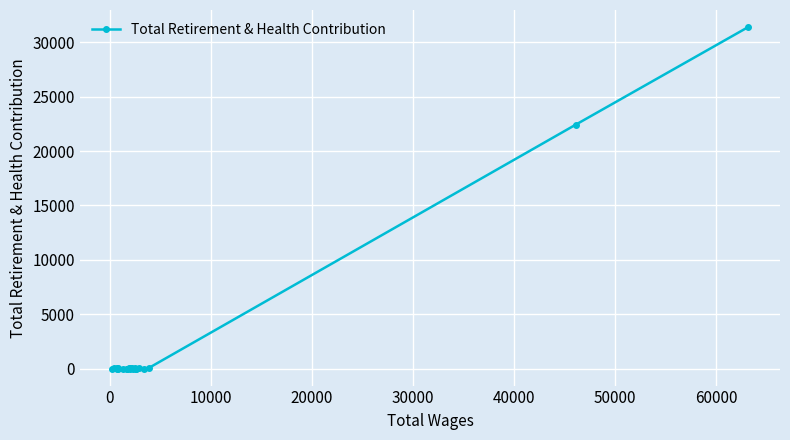

What is the greatest value displayed?

31398